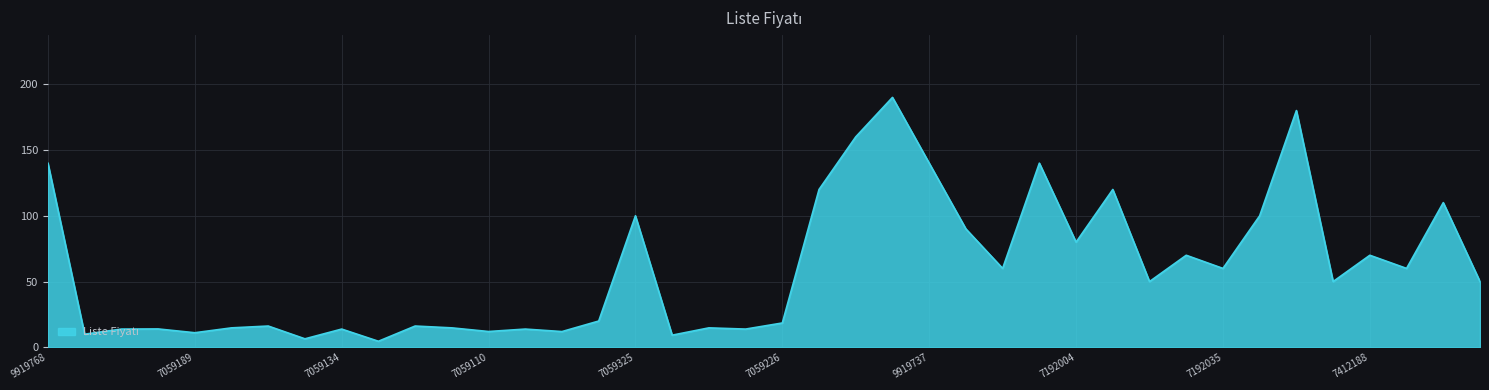

What is the difference between the maximum and minimum values?

185.4